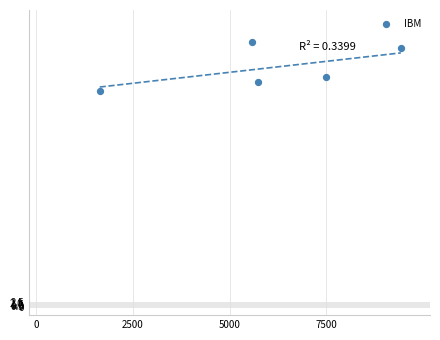

What Y value in the scatter plot is closest to 141?

135.2